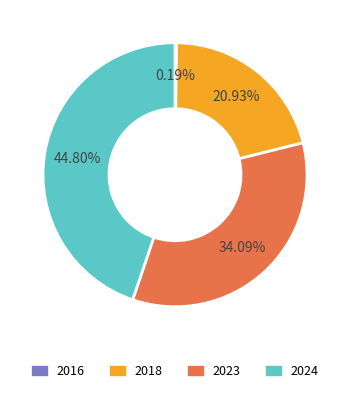

Is there any slice that represents more than half of the pie?

No